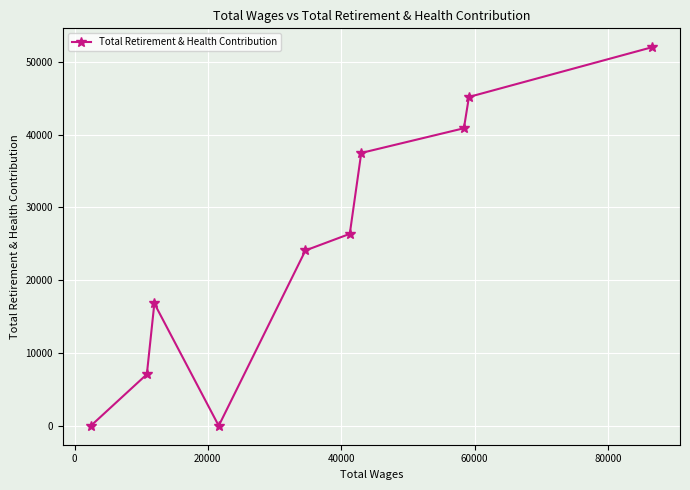

What is the maximum value shown in the chart?

52012